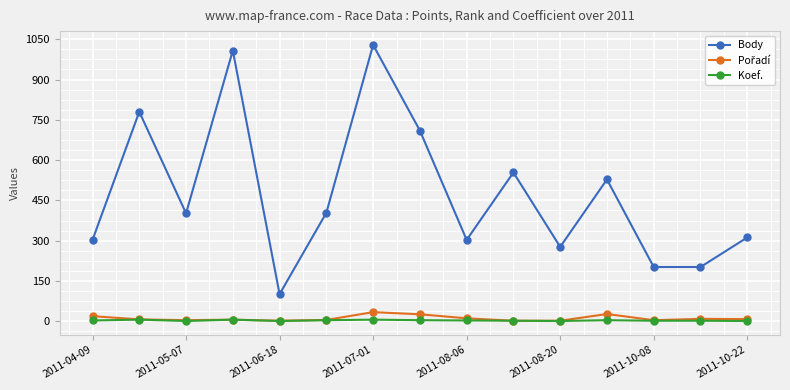

True or false: Koef. and Body cross at least once.

False